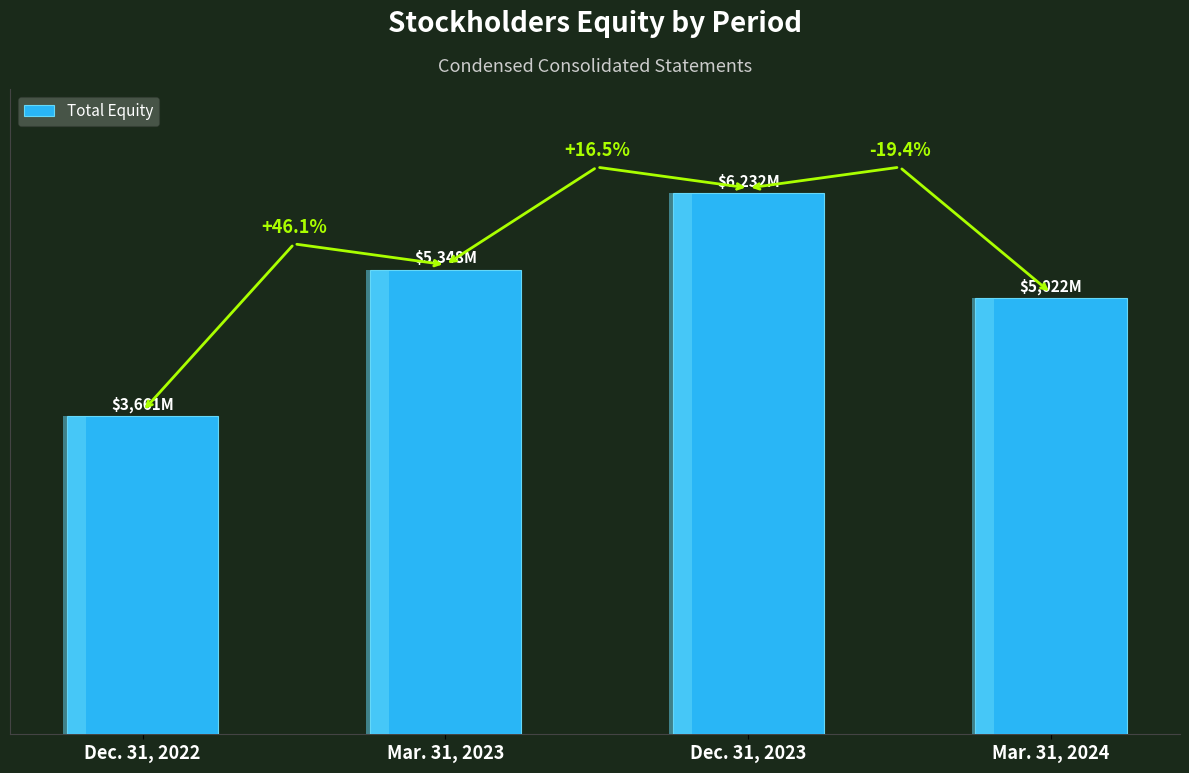

What is the sum of all values?

20263